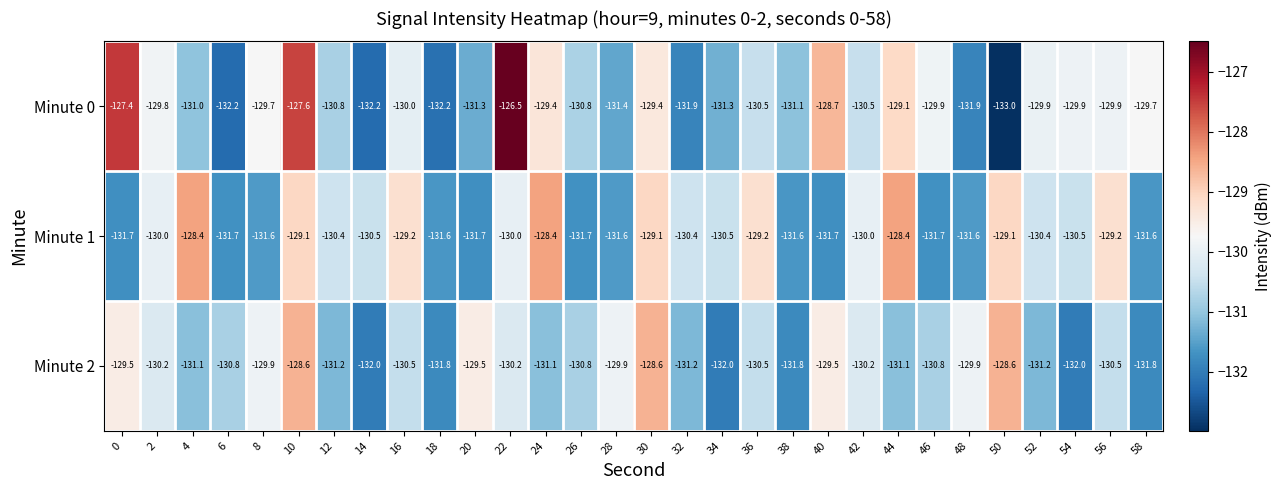

True or false: Minute 0 has a value of -209.9 at 40.

False